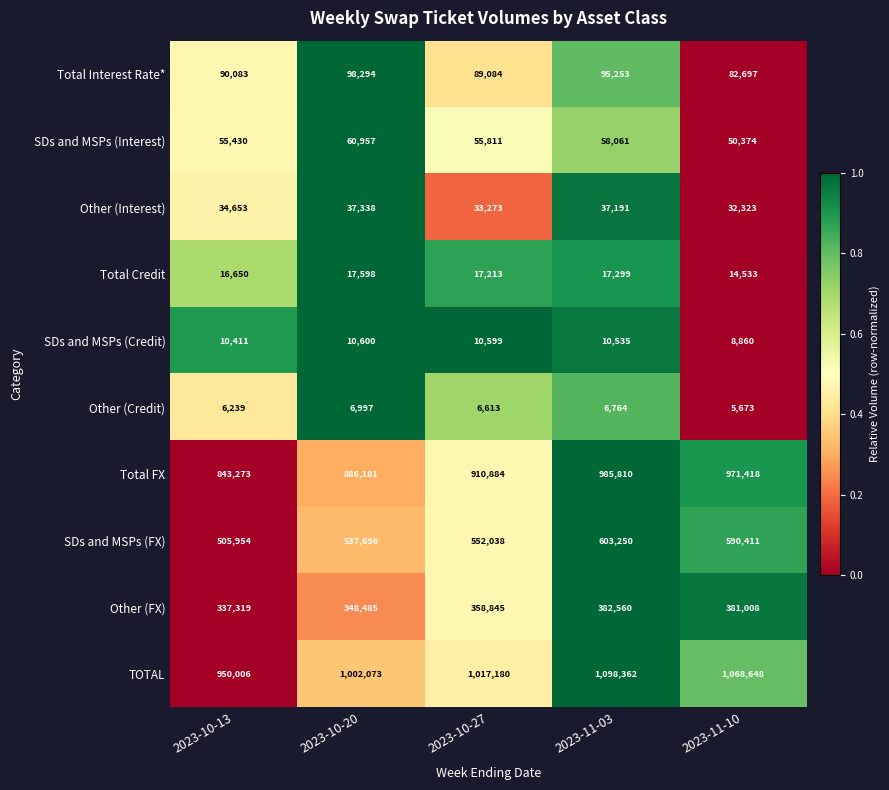

At which label does SDs and MSPs (Credit) reach its minimum?

2023-11-10